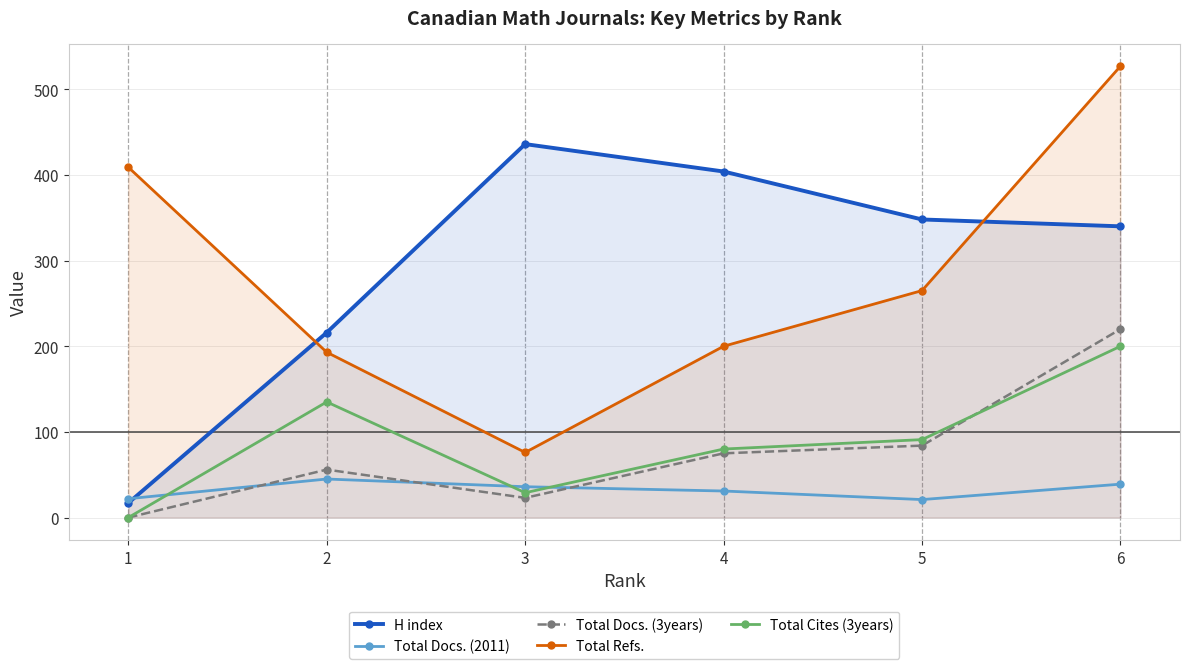

Where is the first local maximum for H index?

3